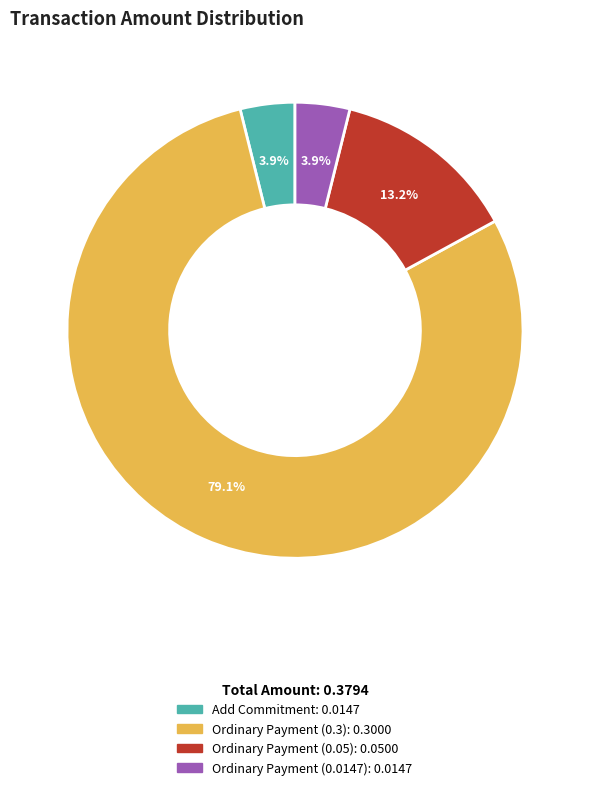

How many segments does this pie chart have?

4